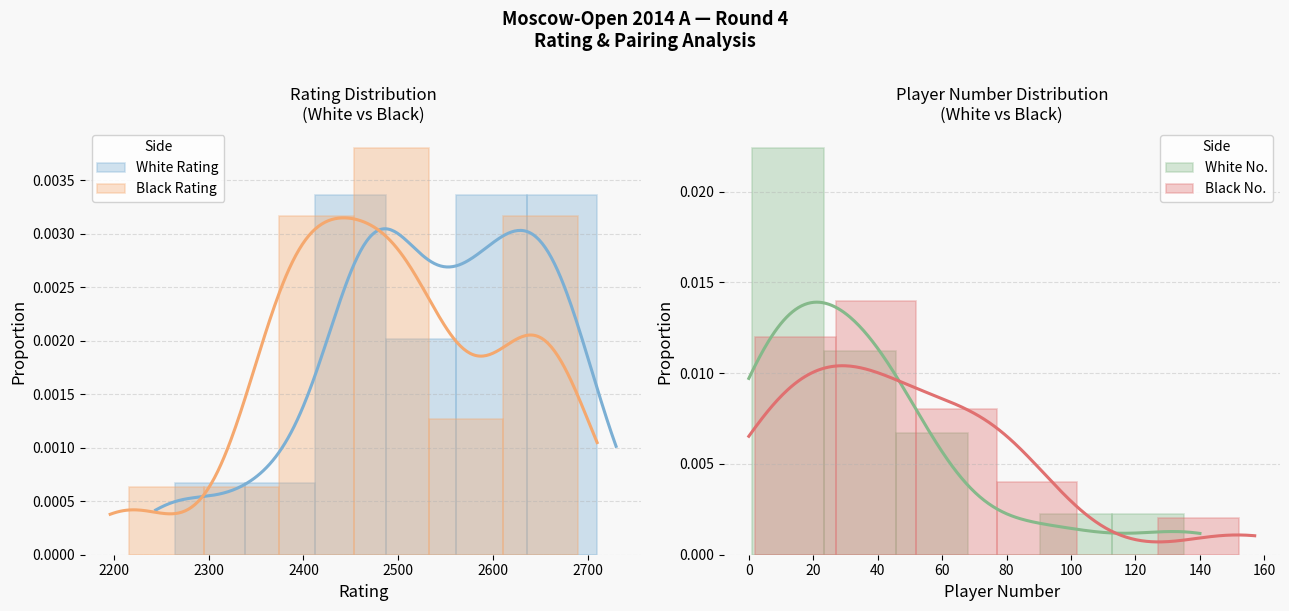

At how many categories does at least one series exceed 0?

6